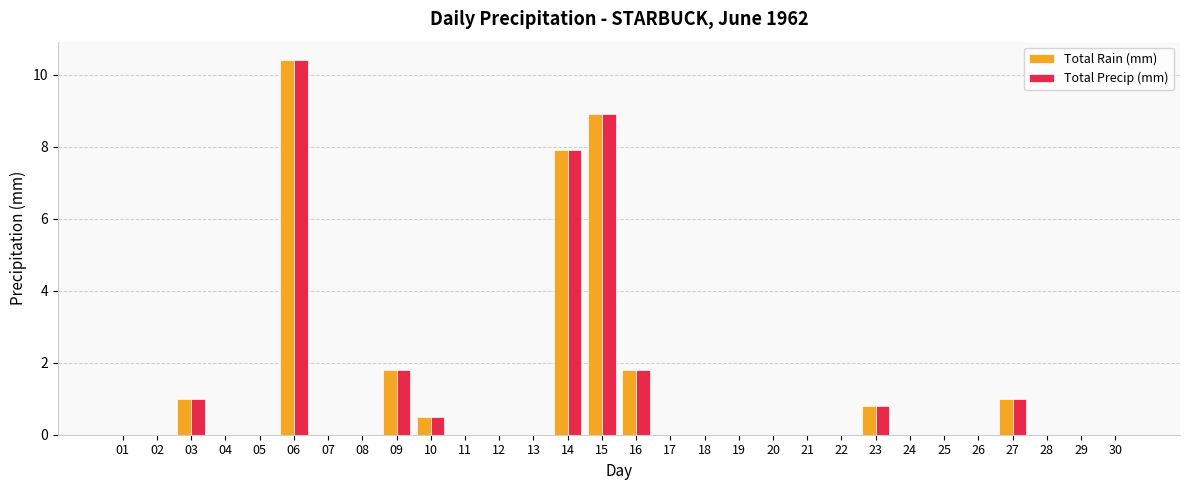

At which category is the sum across all series the highest?

06